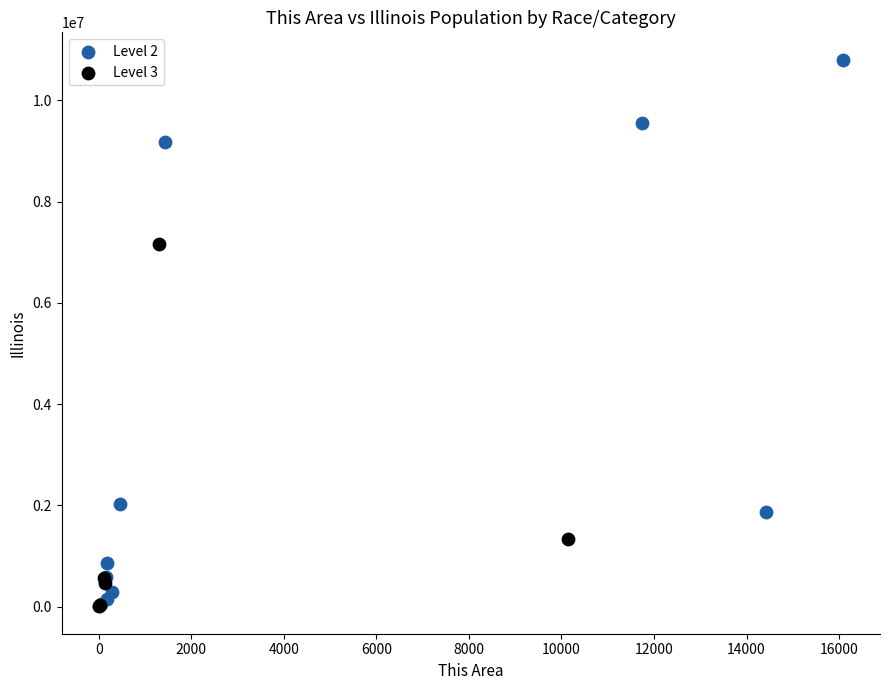

What are all the series names shown in the legend?

Level 2, Level 3